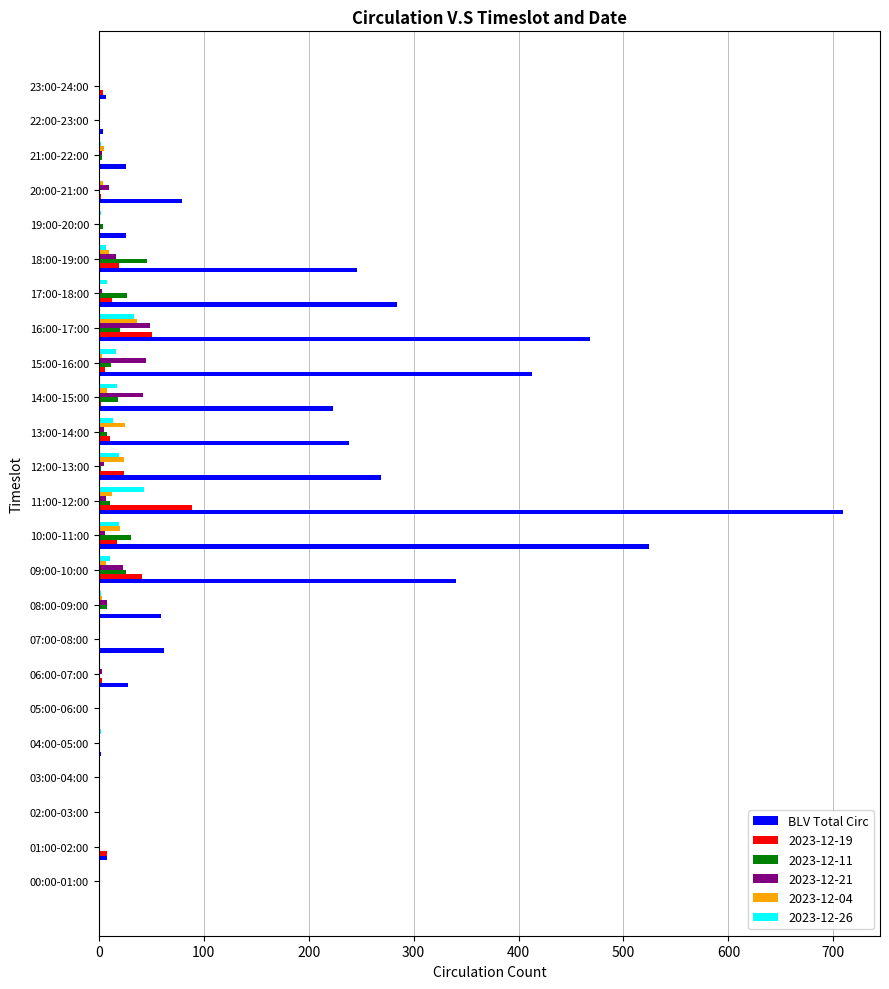

Where is BLV Total Circ nearest to the value 354?

09:00-10:00